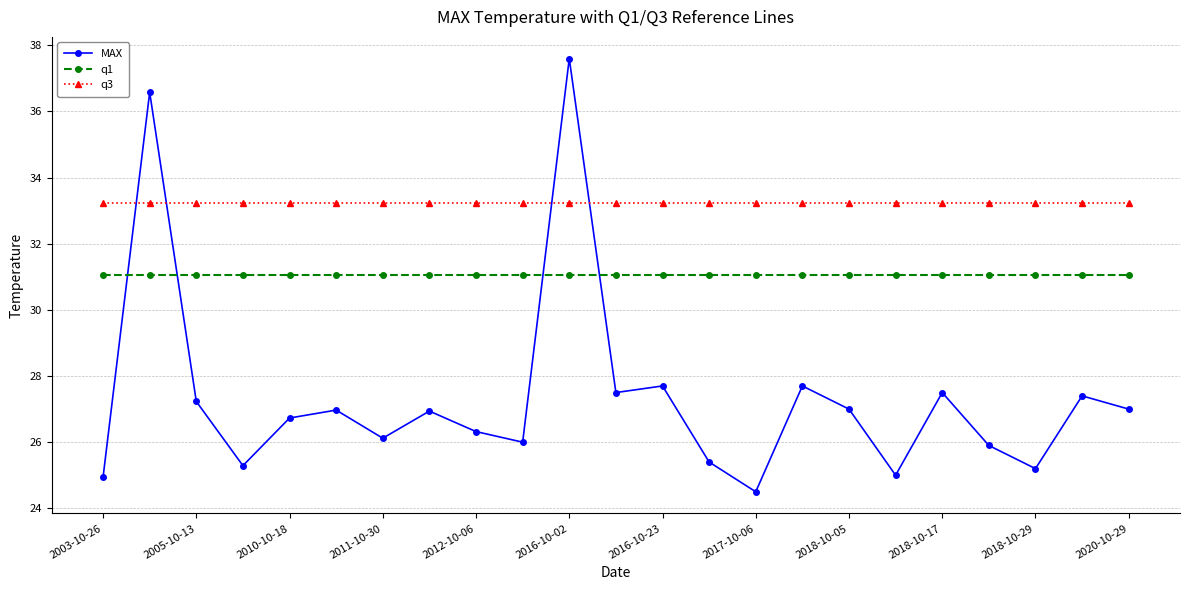

How many times do q3 and MAX cross each other?

4